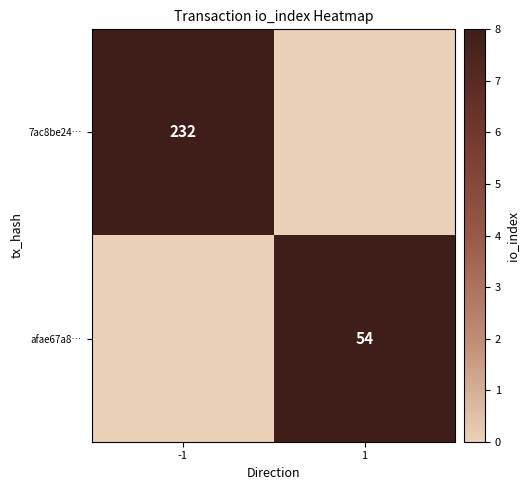

The 7ac8be24… series shows 126 at -1. True or false?

False